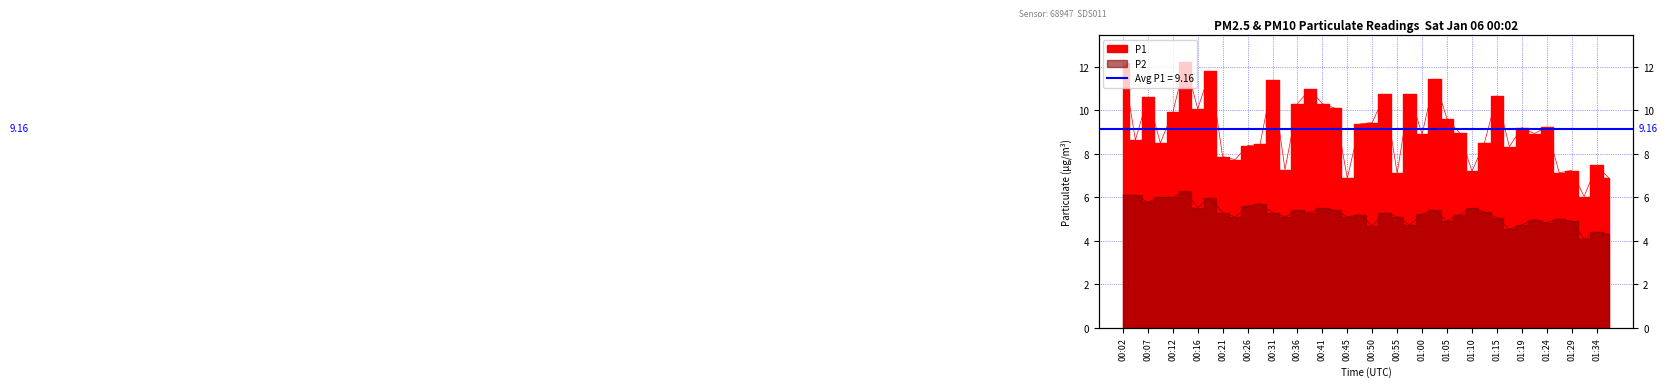

What position from the left is 01:36?

40